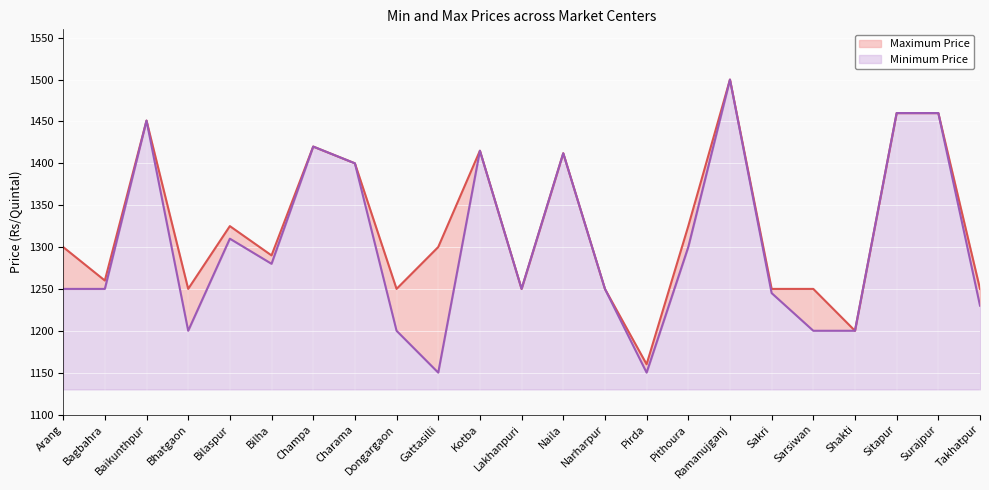

Reading left to right, what are all the values shown in this chart?

Maximum Price: 1300	1260	1451	1250	1325	1290	1420	1400	1250	1300	1415	1250	1412	1250	1160	1325	1500	1250	1250	1200	1460	1460	1250
Minimum Price: 1250	1250	1451	1200	1310	1280	1420	1400	1200	1150	1415	1250	1412	1250	1150	1300	1500	1245	1200	1200	1460	1460	1230